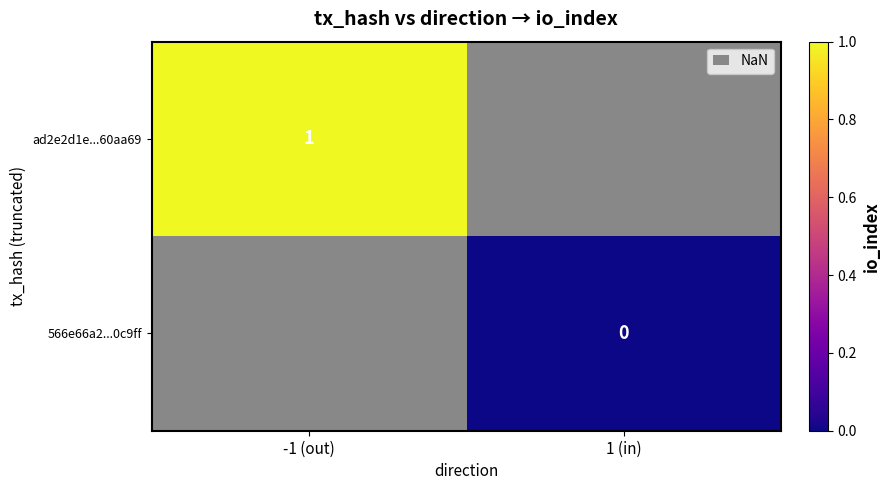

The ad2e2d1e...60aa69 series shows 1 at -1 (out). True or false?

True